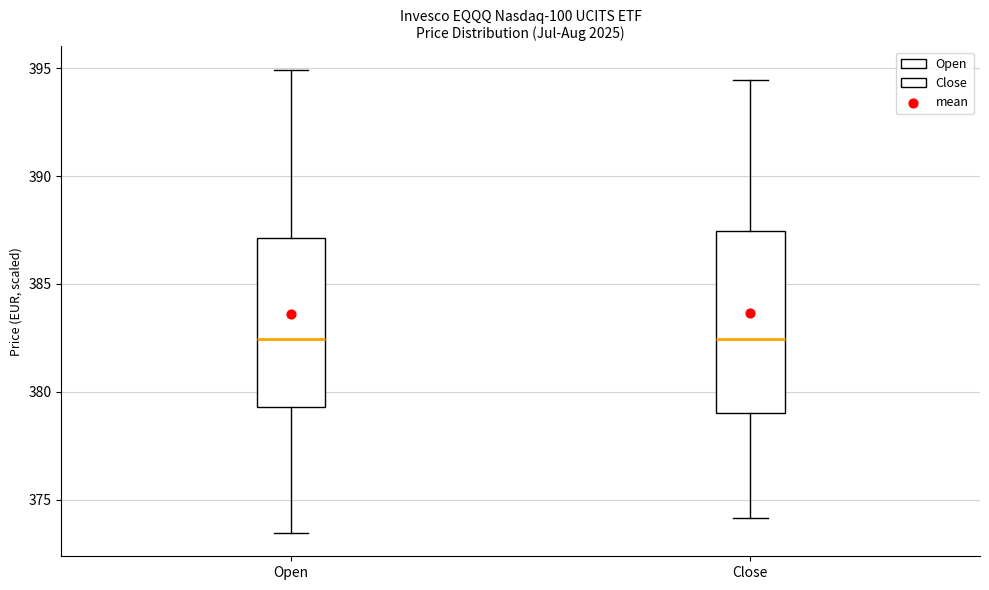

Reading left to right, transcribe this box plot: for each box, give where its median line is, the range the box spans, and where its two whiskers end, as read against the y-axis. The values are not printed on the chart, so give them approximately, as read against the axis.

Open: median 382.5, box 379.5 to 387.0, whiskers 373.5 to 395.0
Close: median 382.5, box 379.0 to 387.5, whiskers 374.0 to 394.5